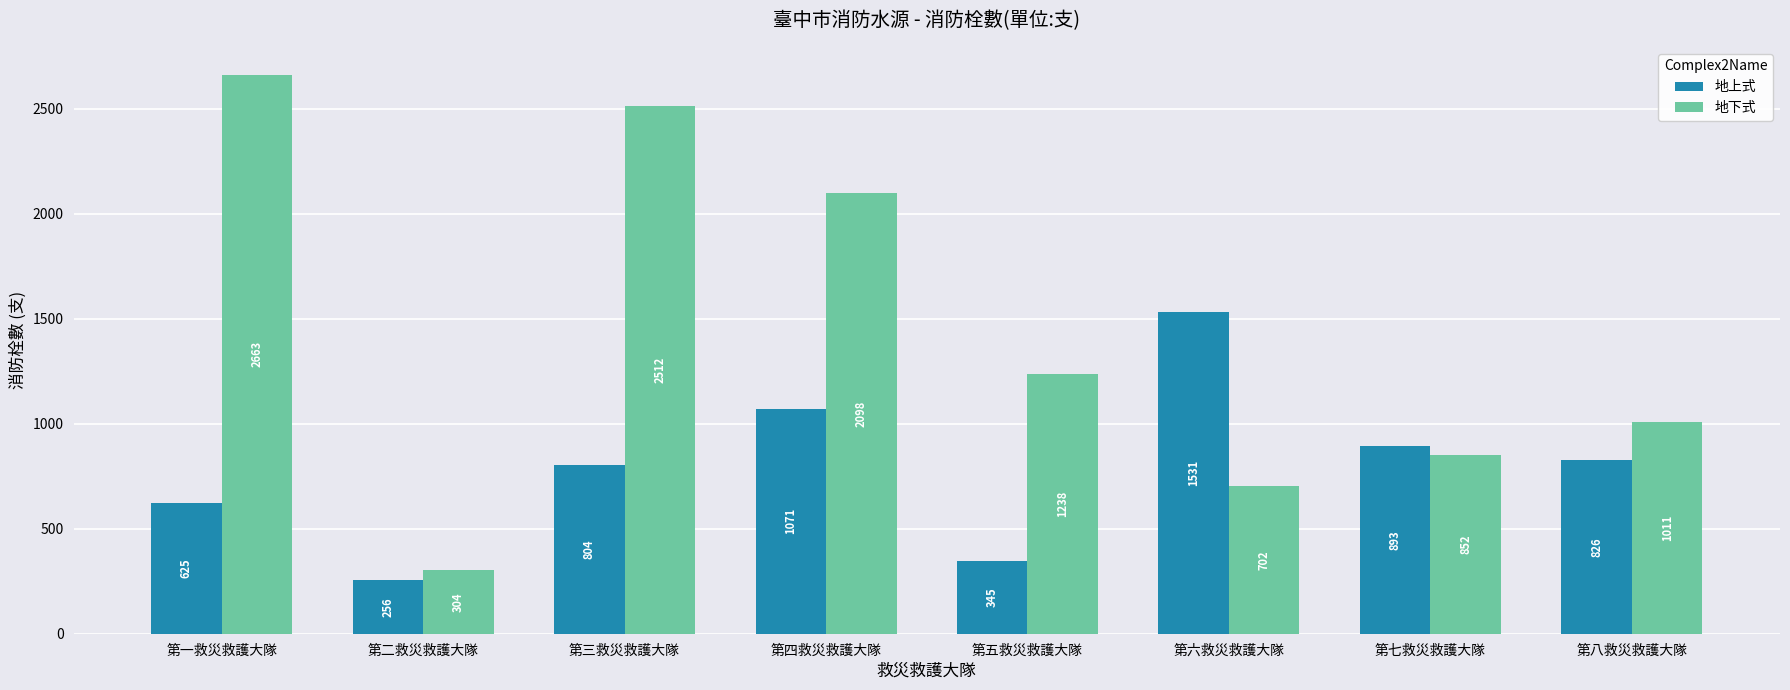

Which series has the largest total across all categories?

地下式